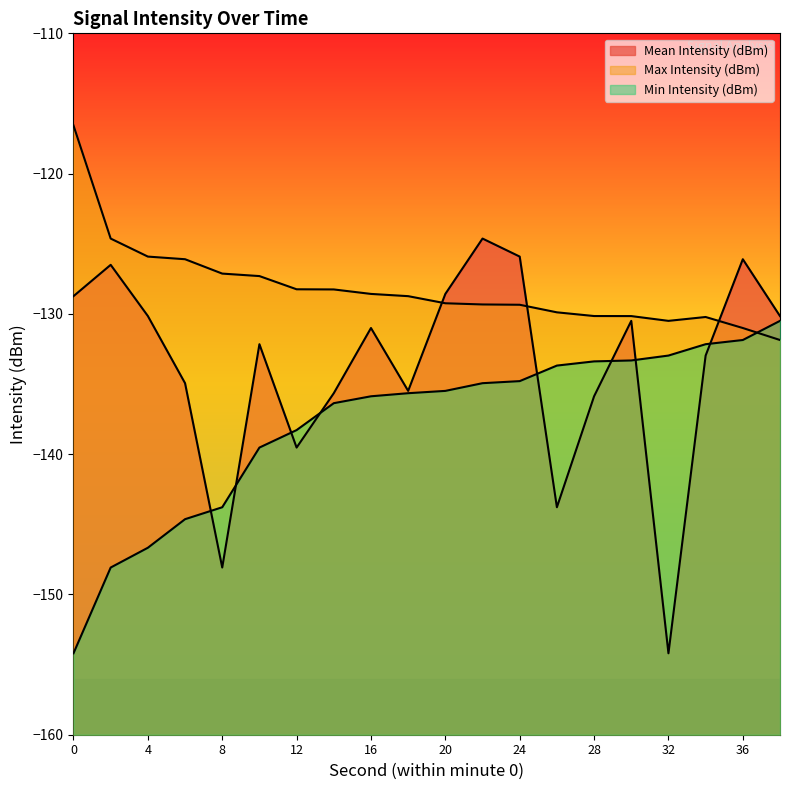

True or false: Mean Intensity (dBm) and Max Intensity (dBm) intersect in this chart.

True